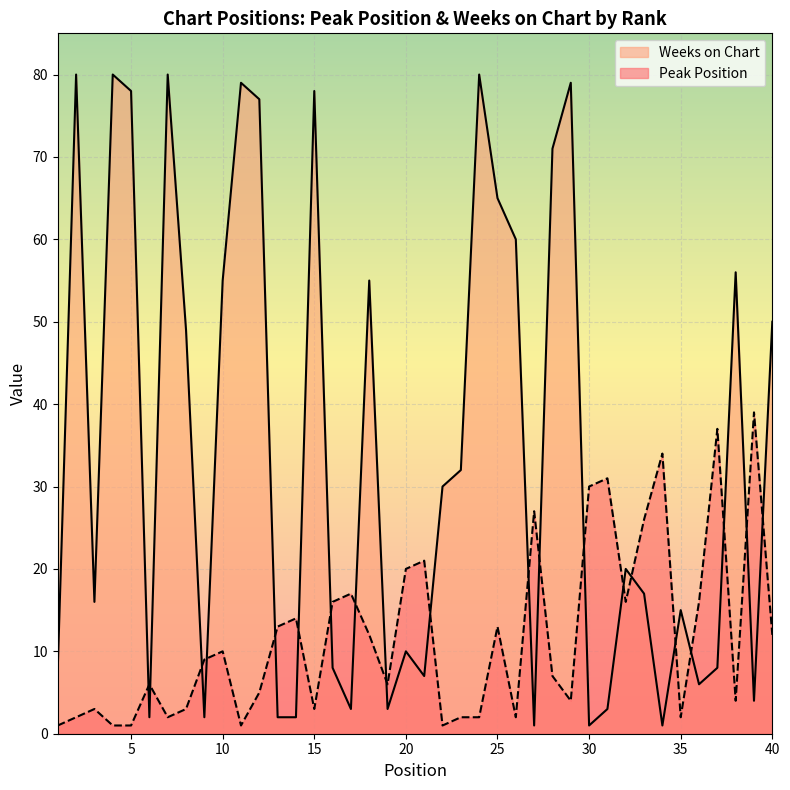

Which category has the highest value in the Peak Position series?

39